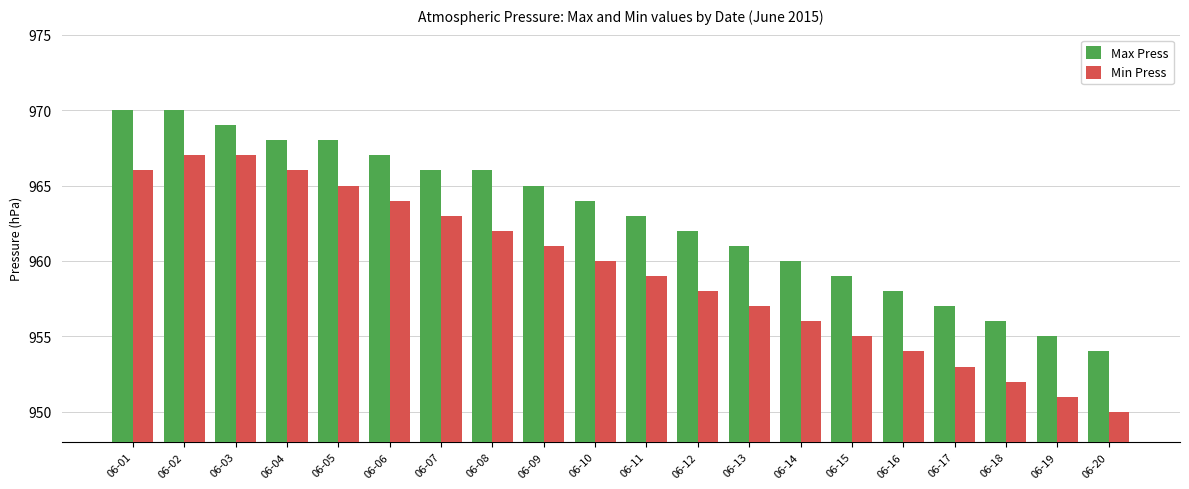

What are all the series names shown in the legend?

Max Press, Min Press